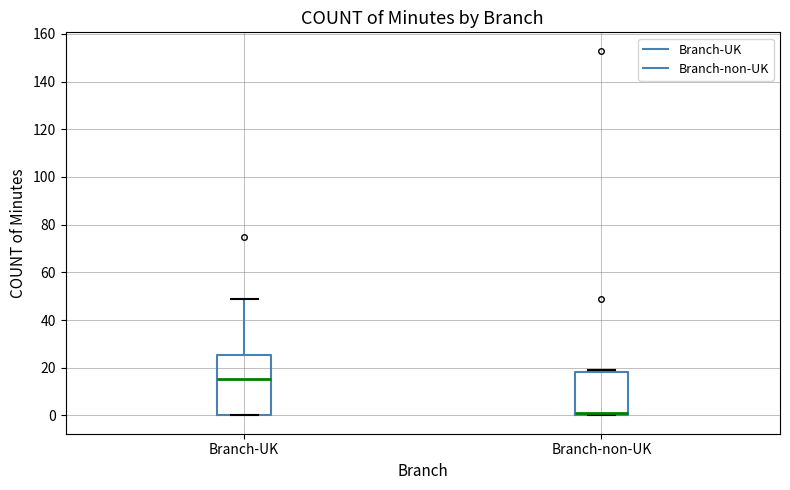

Reading left to right, read every box against the y-axis: the position of its median line, the range the box covers, and the ends of its whiskers. The values are not printed on the chart, so give them approximately, as read against the axis.

Branch-UK: median 16, box 0 to 26, whiskers 0 to 50
Branch-non-UK: median 2, box 0 to 18, whiskers 0 to 20